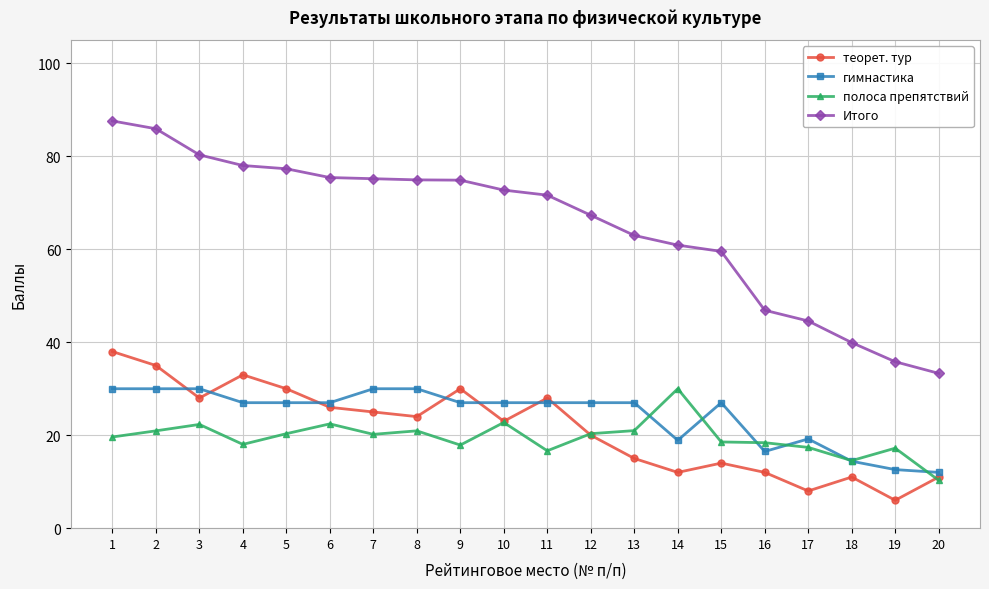

Rank the series at 7 from highest to lowest value.

Итого, гимнастика, теорет. тур, полоса препятствий